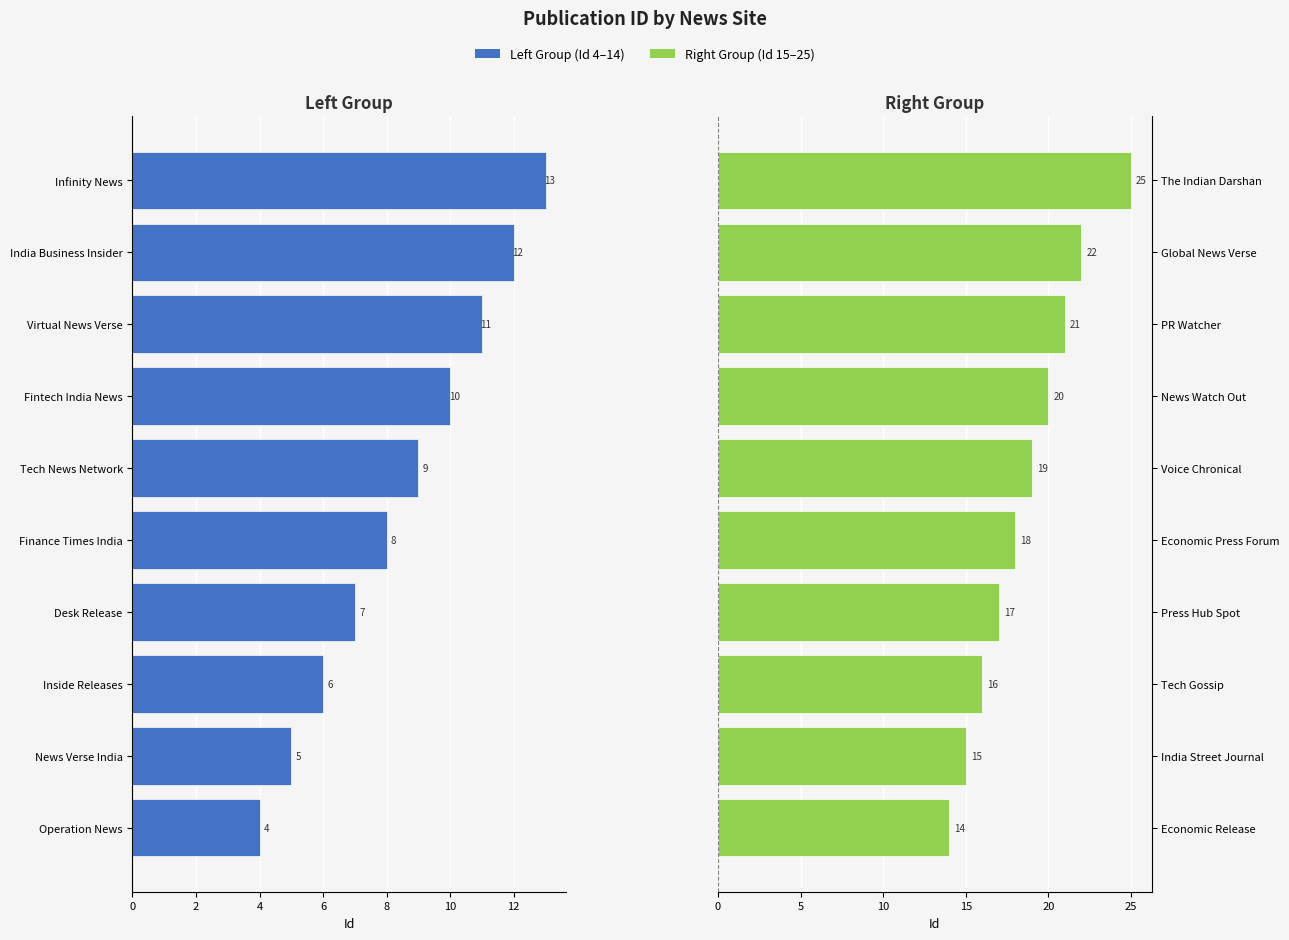

What is the maximum value shown in the chart?

25